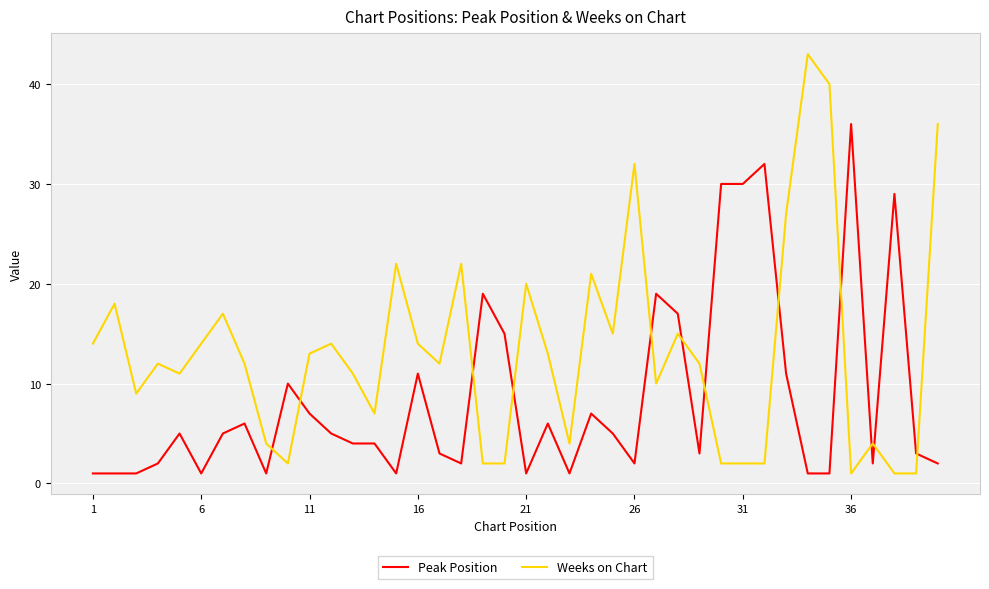

Which series has the largest total across all categories?

Weeks on Chart